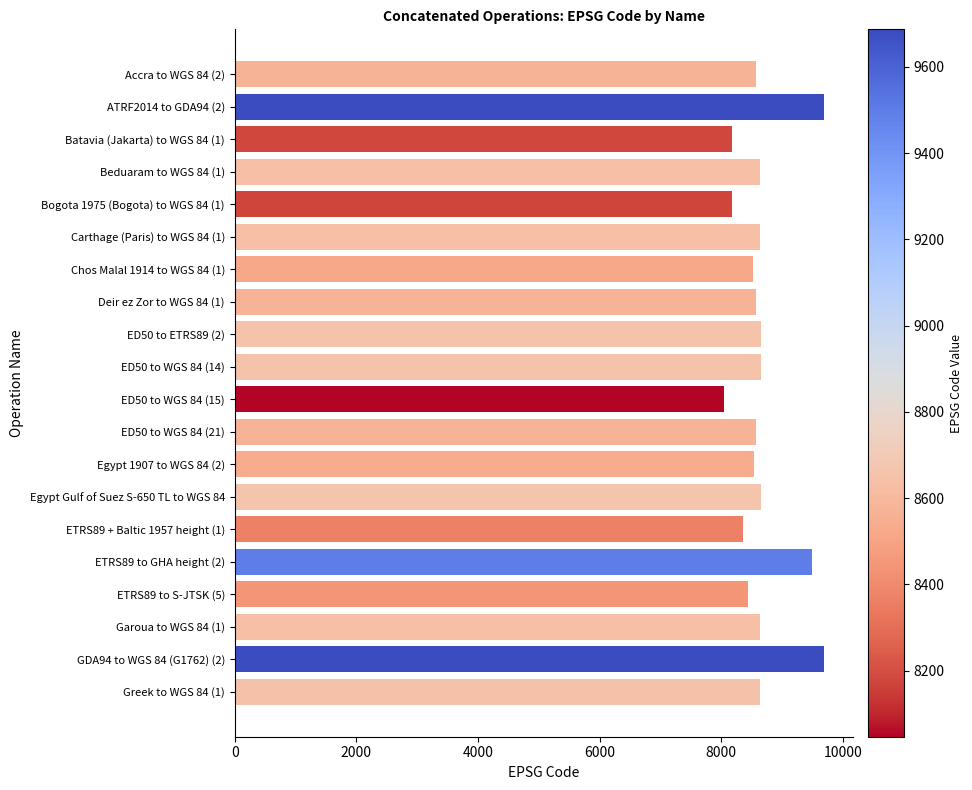

Is it true that the value at Chos Malal 1914 to WGS 84 (1) is 14529?

False